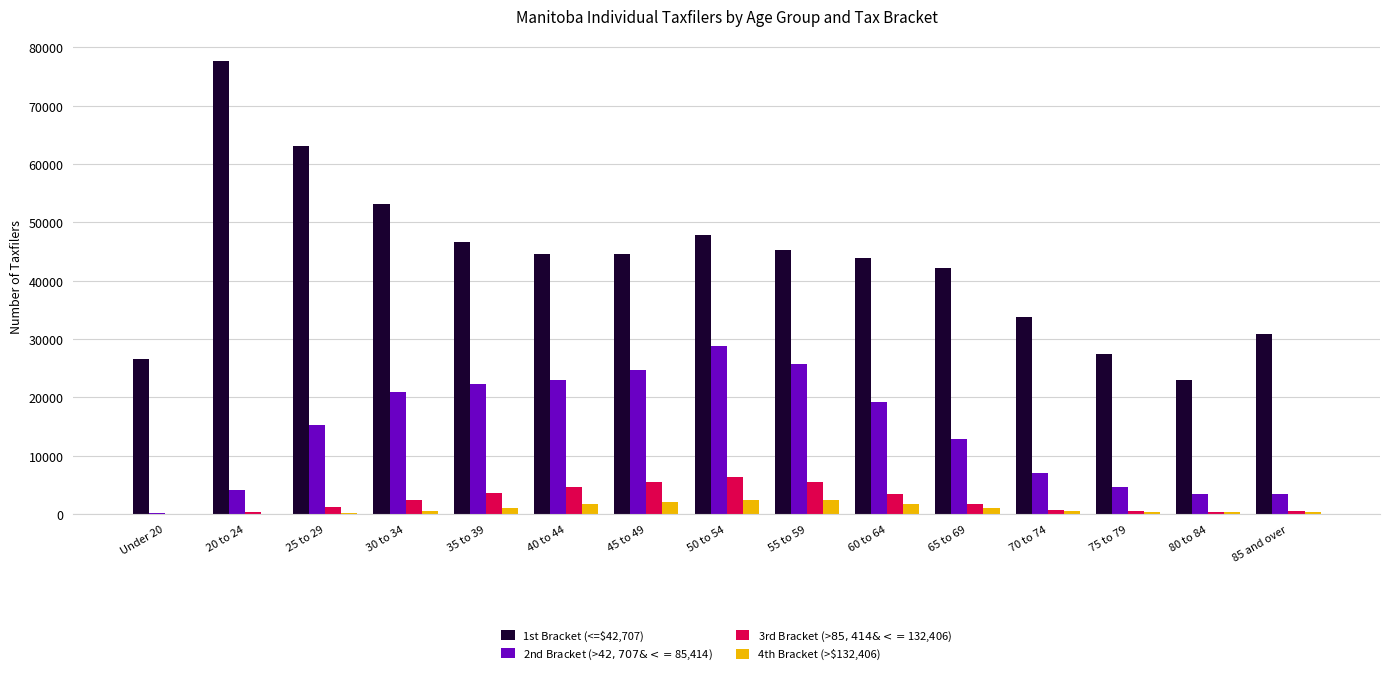

What are all the series names shown in the legend?

1st Bracket (<=$42,707), 2nd Bracket (>$42,707 & <=$85,414), 3rd Bracket (>$85,414 & <=$132,406), 4th Bracket (>$132,406)